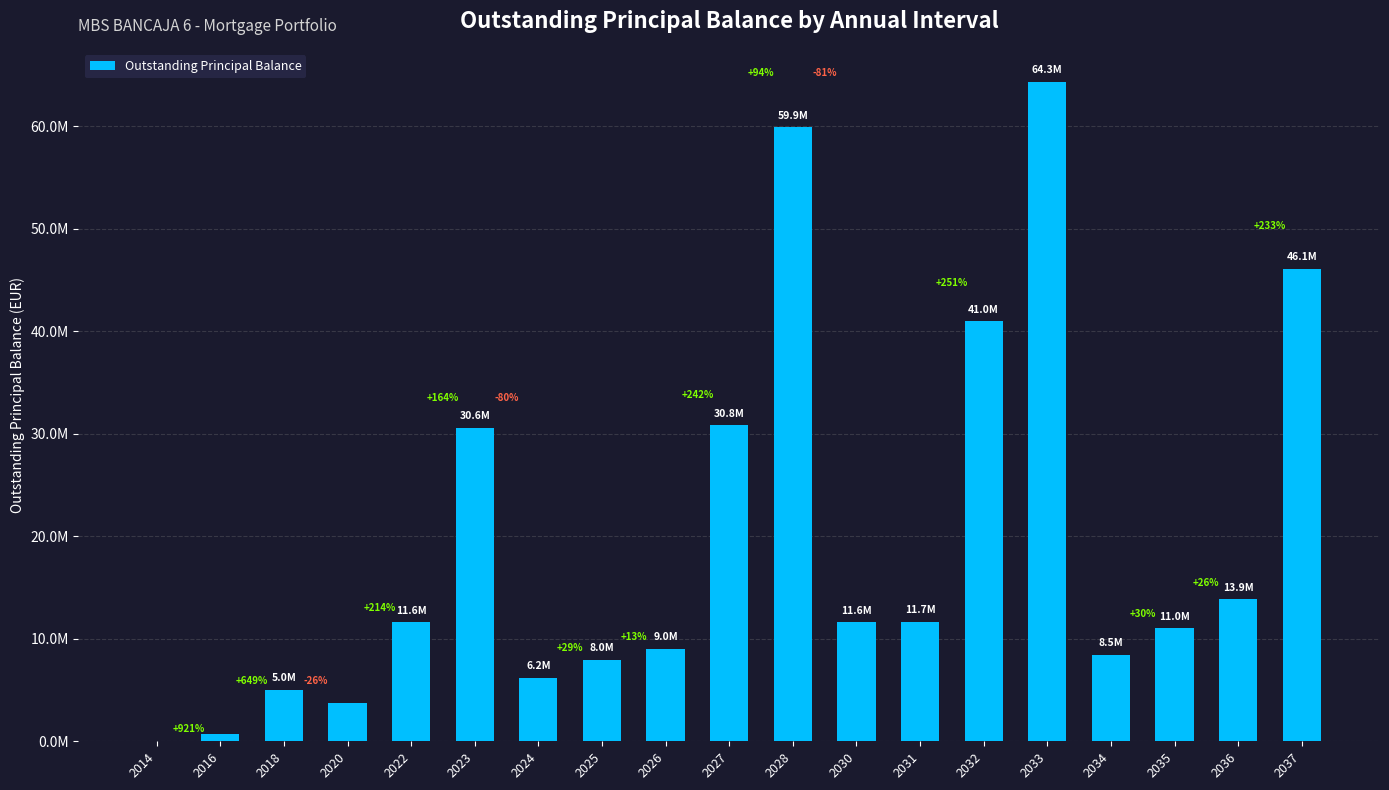

Are the bars horizontal?

No